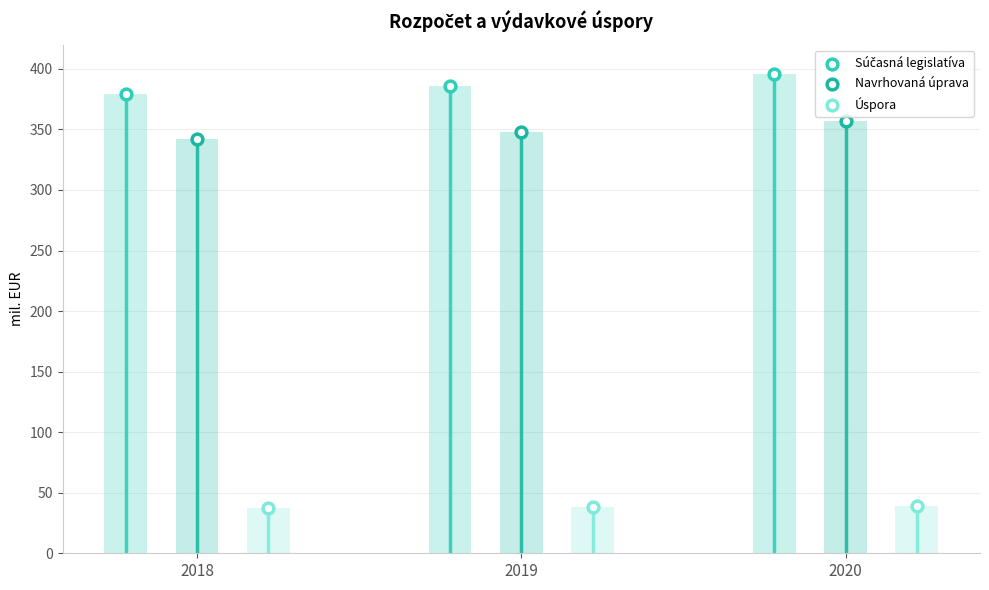

Which series reaches the minimum Y coordinate?

Úspora